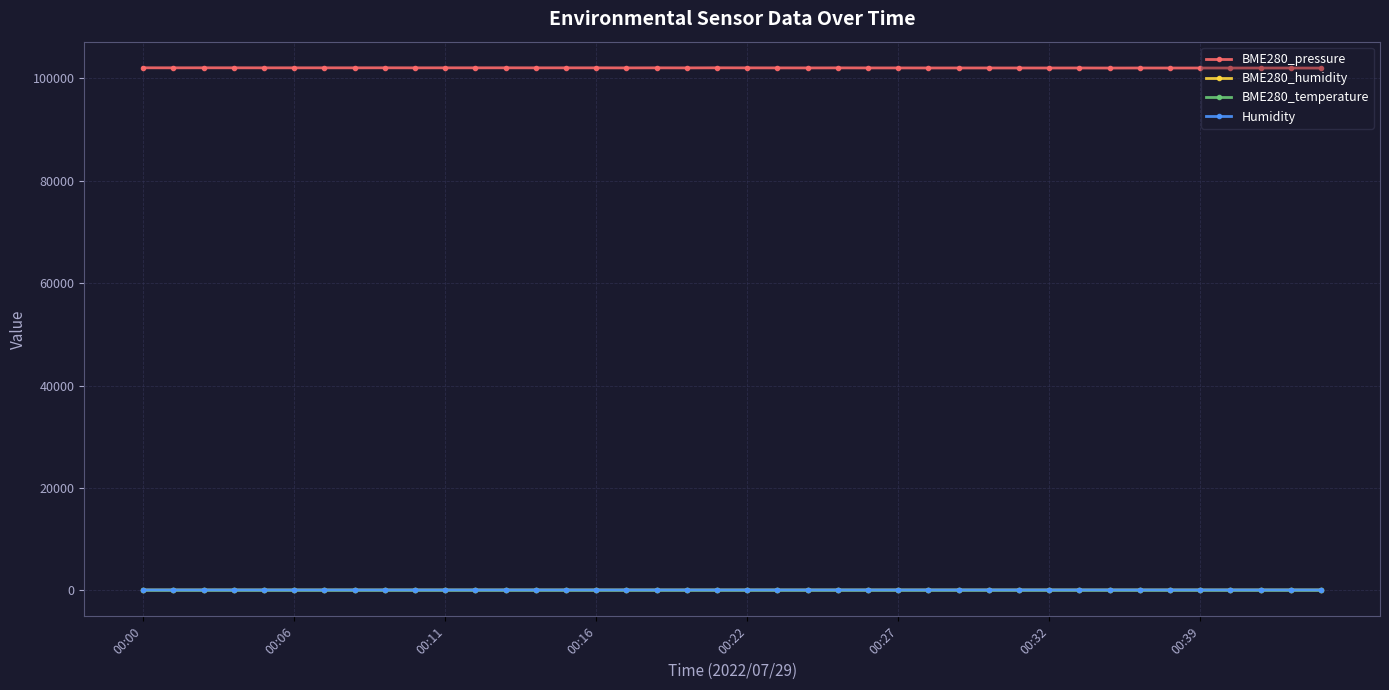

At how many categories does at least one series exceed 18968?

40